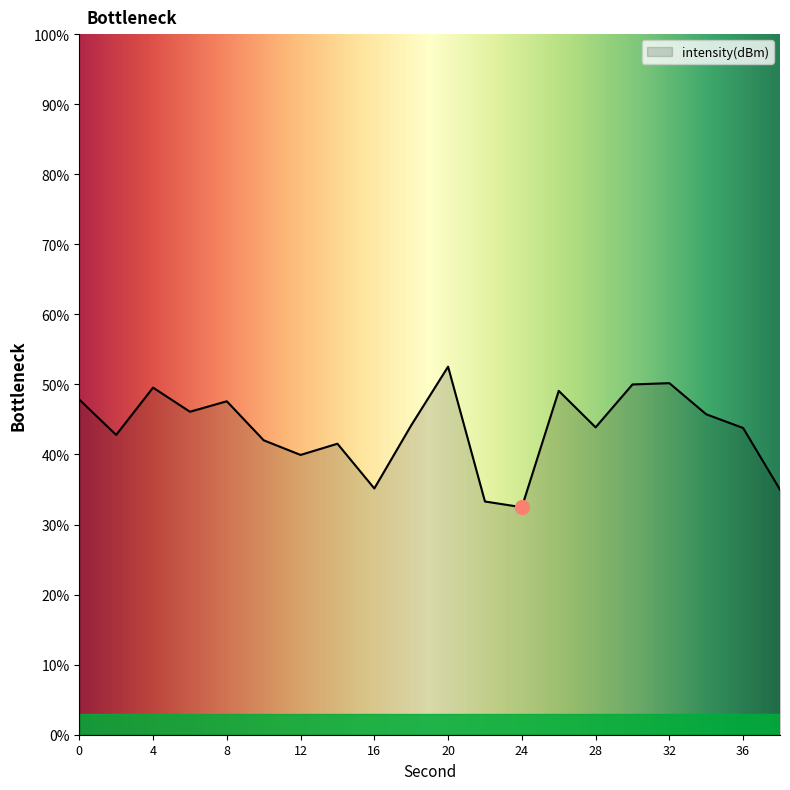

What is the difference between the maximum and minimum values?

20.1